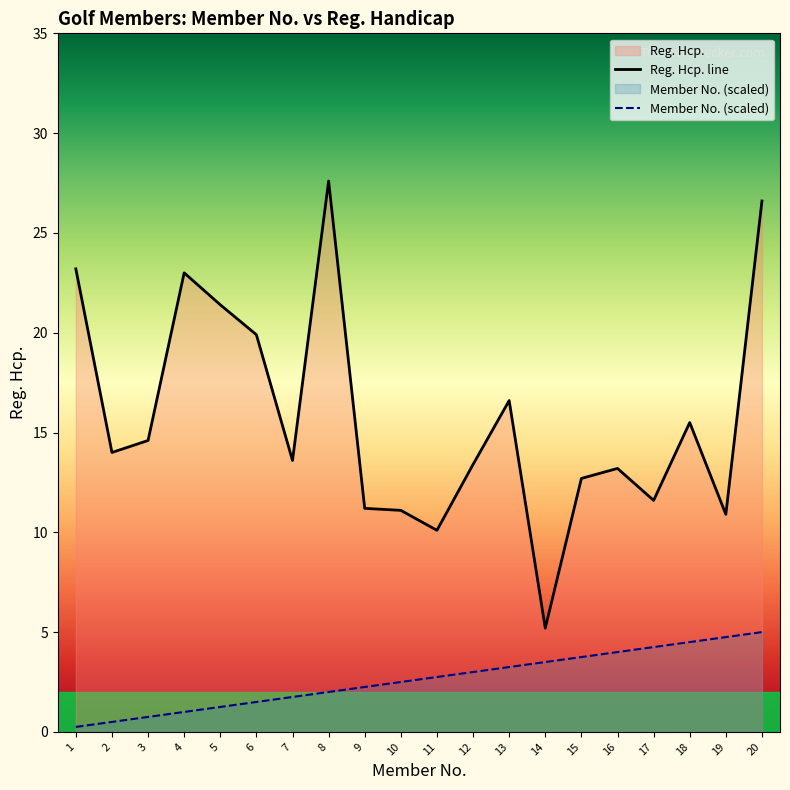

Which category has the highest value in the Reg. Hcp. line series?

8